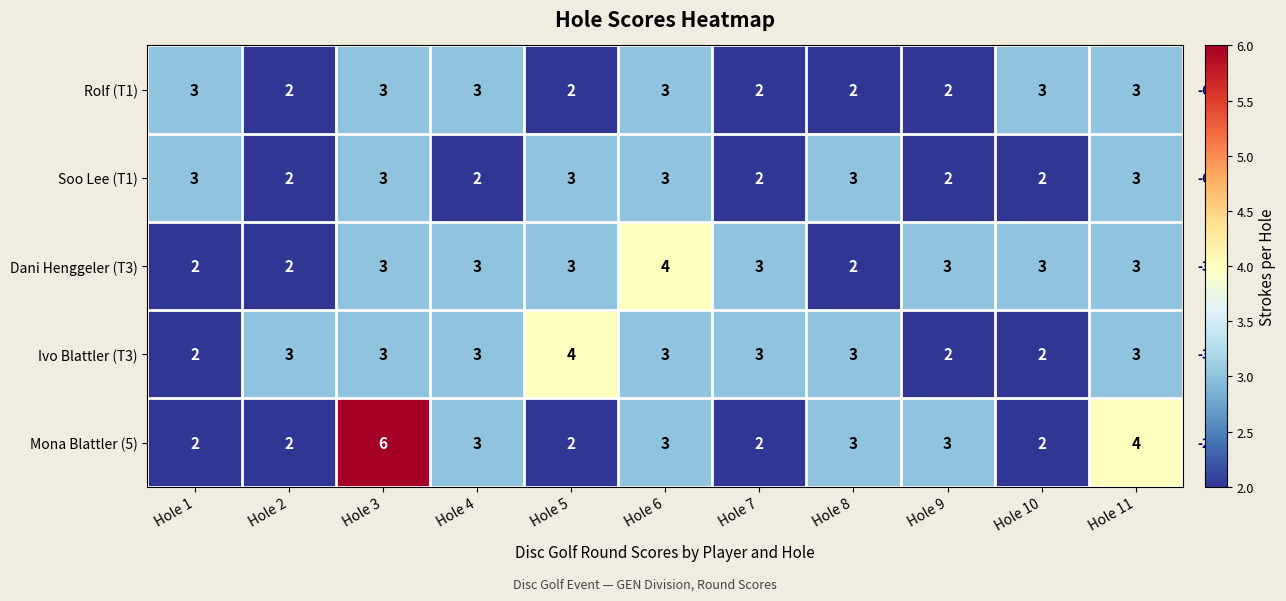

What is the difference between the maximum and minimum values in the Mona Blattler (5) series?

4